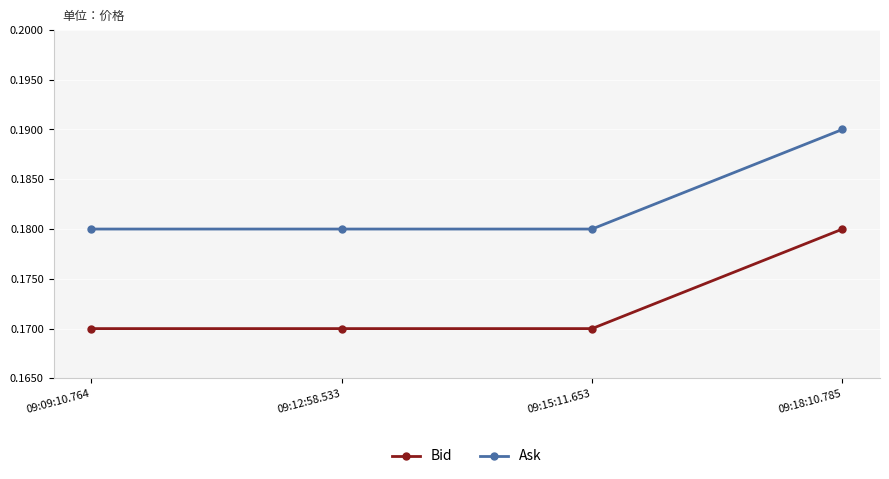

At how many categories does at least one series exceed 0?

4